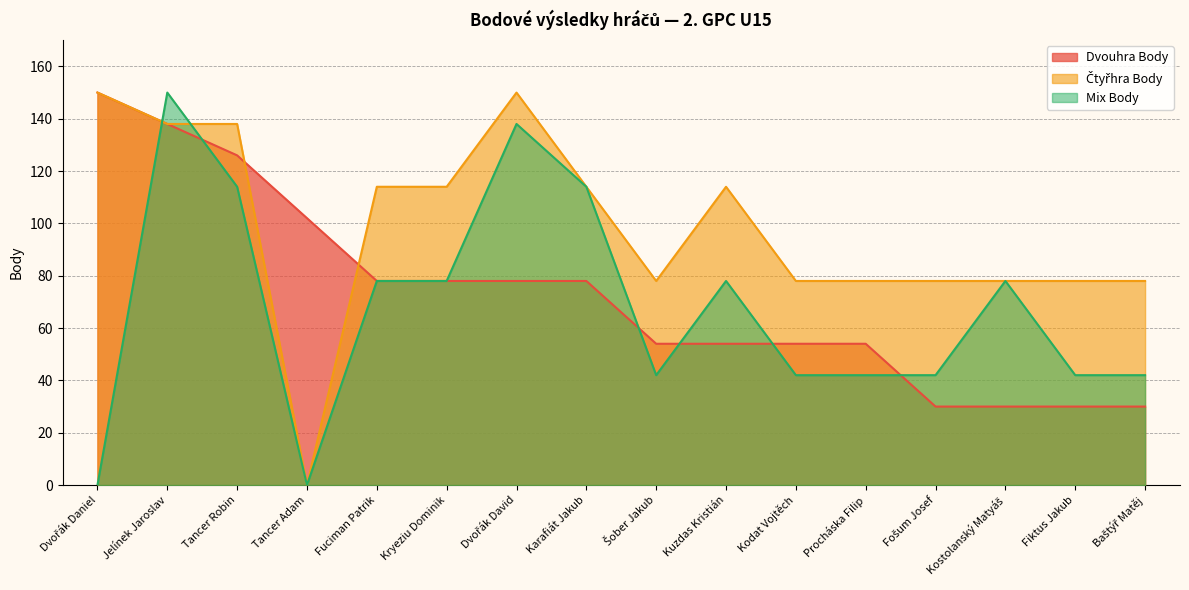

Between Fošum Josef and Karafiát Jakub, which is larger?

Karafiát Jakub